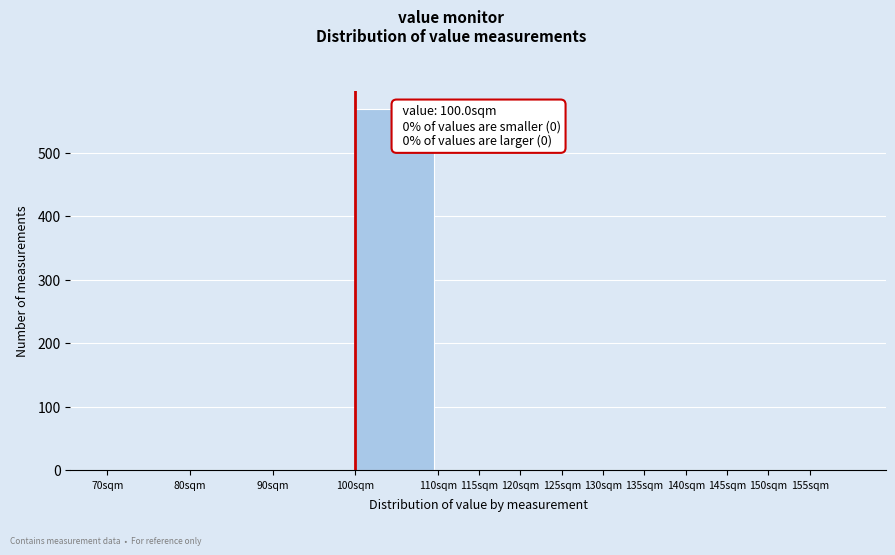

Which range on the x-axis has the tallest bar?

100 to 110